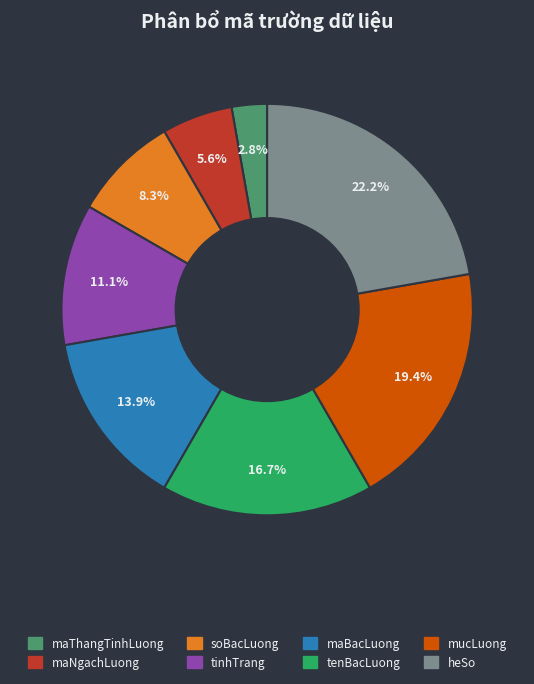

Is maBacLuong the majority of the pie?

No